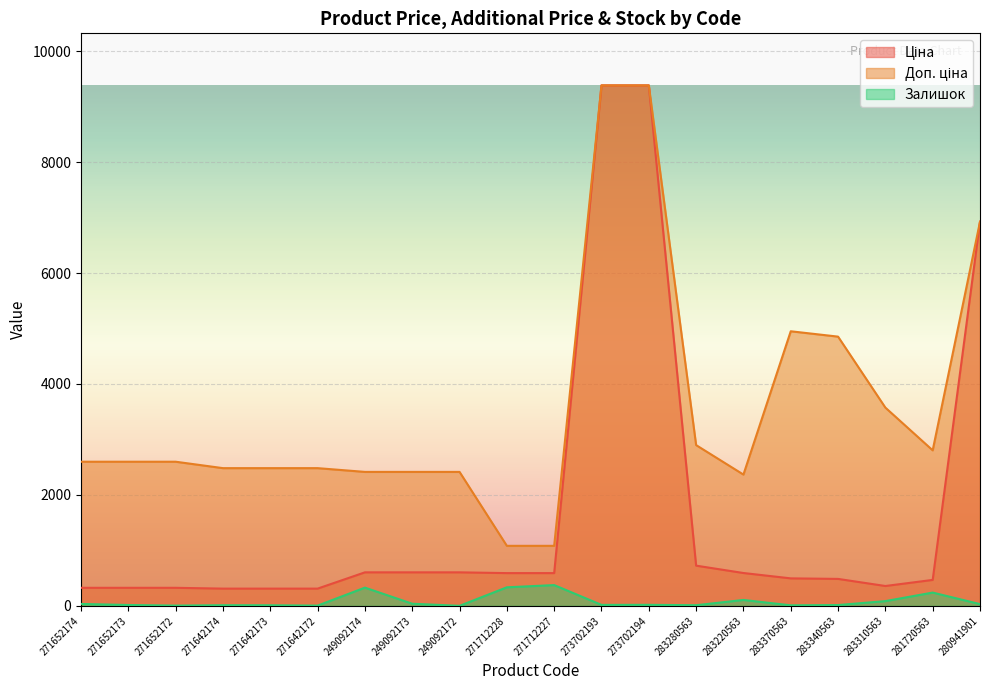

What is the average value of the Ціна series?

1685.5